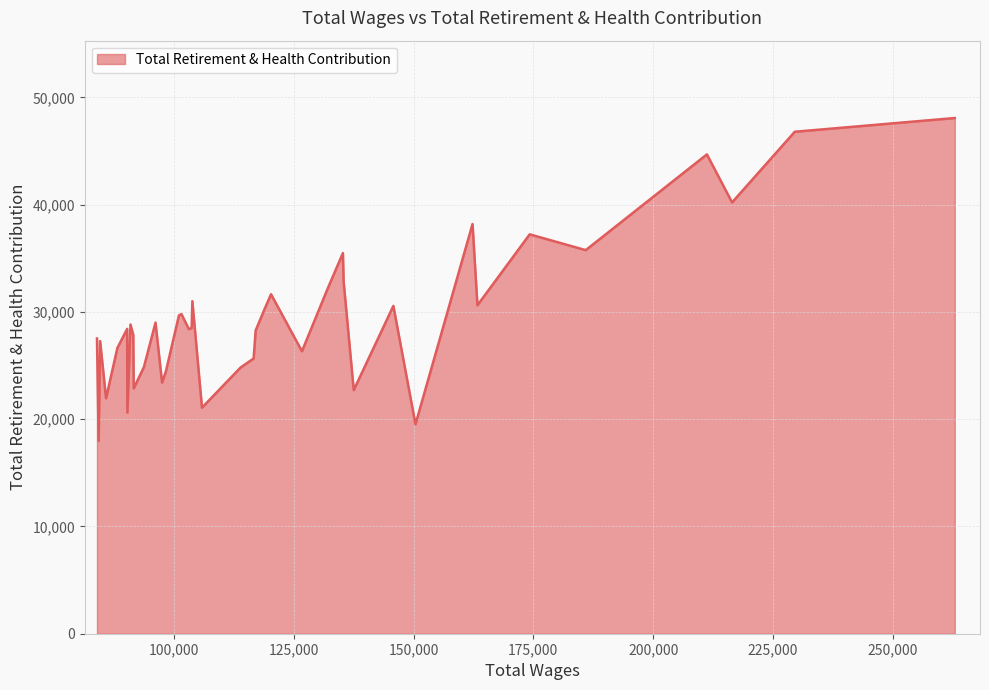

True or false: the data has more than 2 interior local peaks.

True